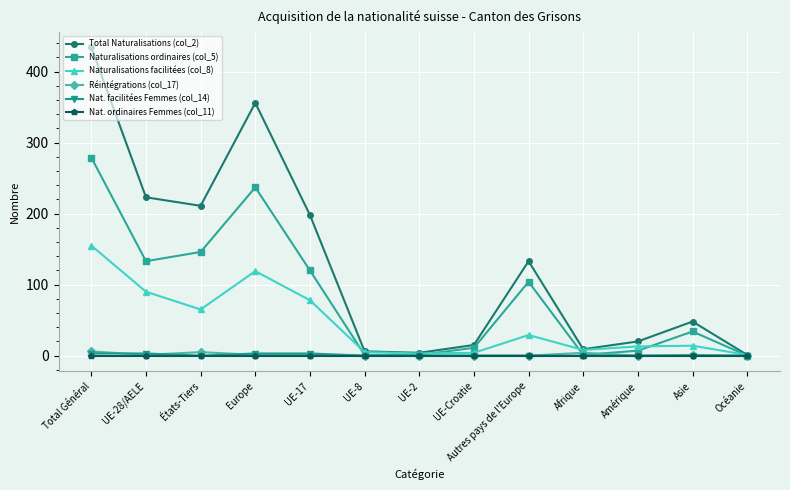

What is the label of the 3rd point from the right?

Amérique